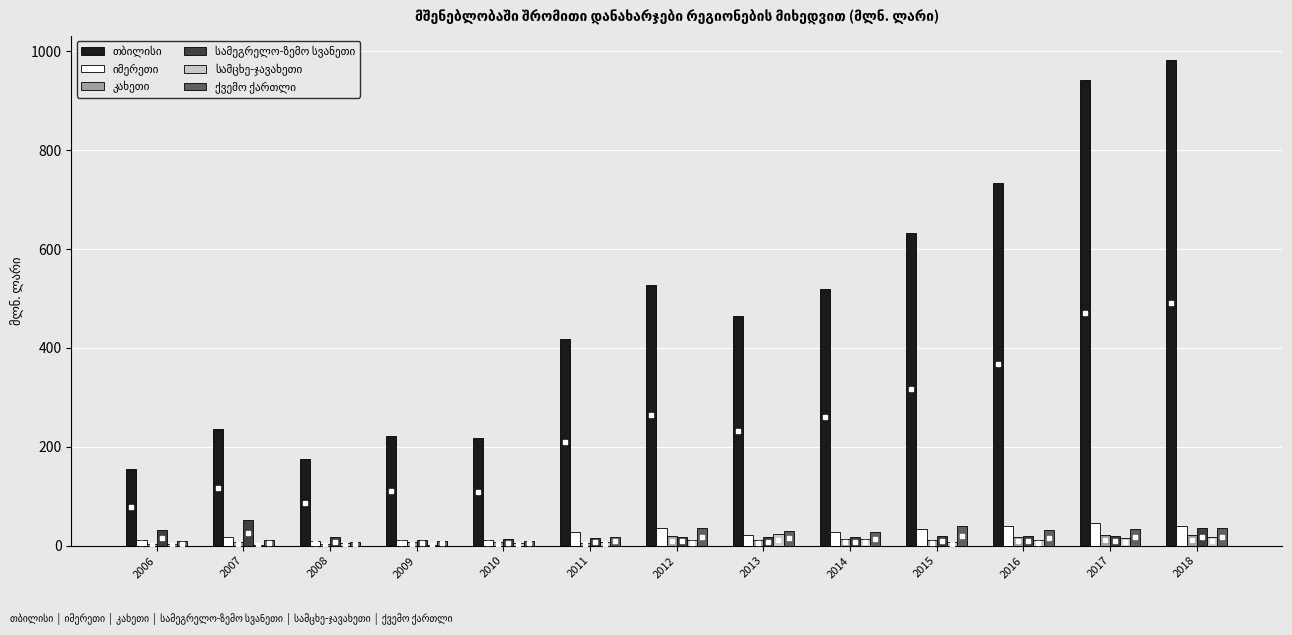

What is the maximum value shown in the chart?

982.4